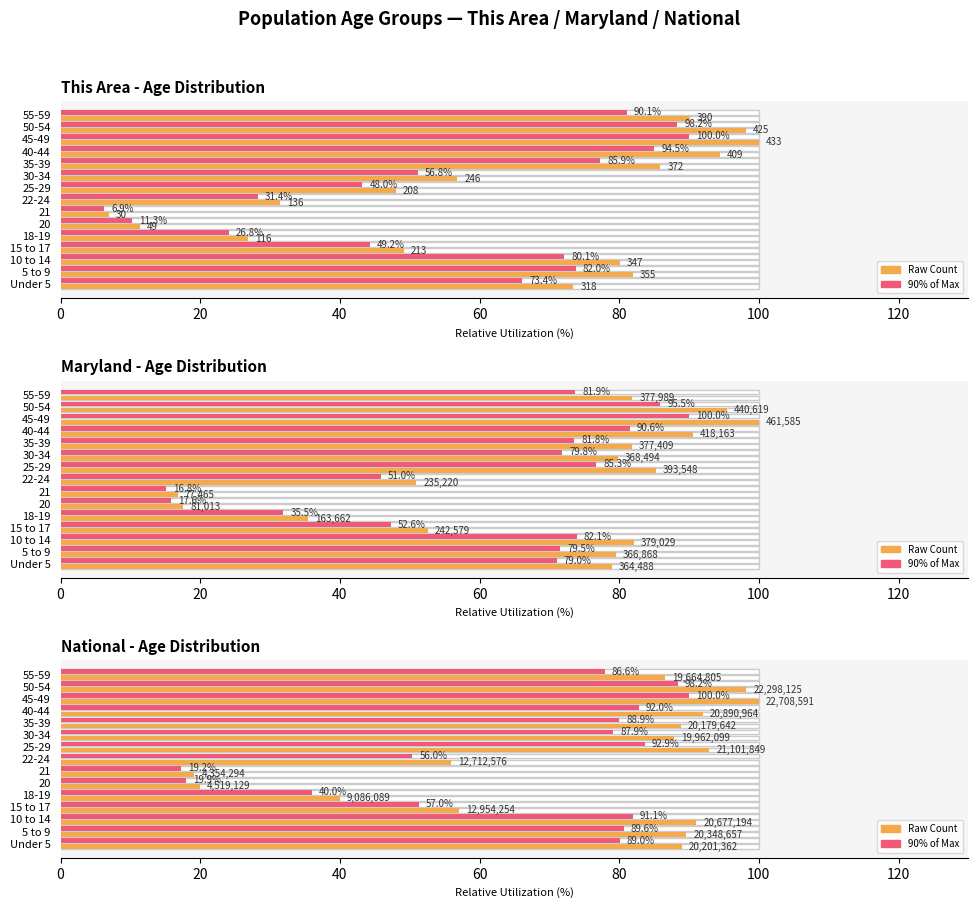

Between Under 5 and 25-29, which is larger?

25-29